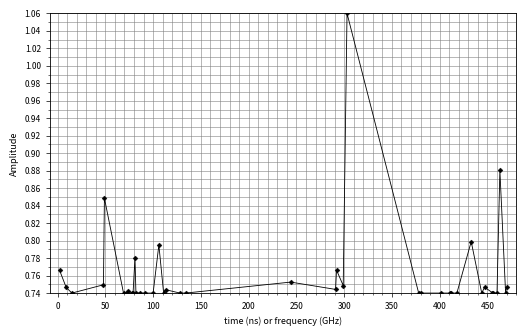

How many values are between 0 and 1?

39